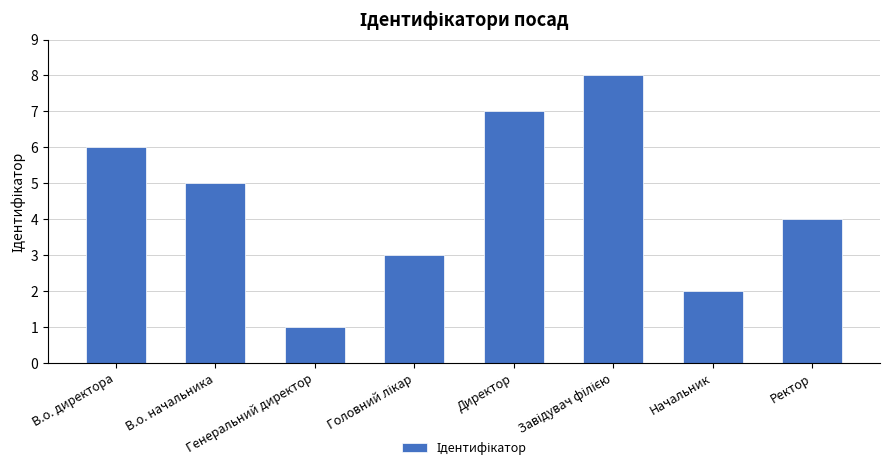

What is the difference between the second highest and second lowest values?

5